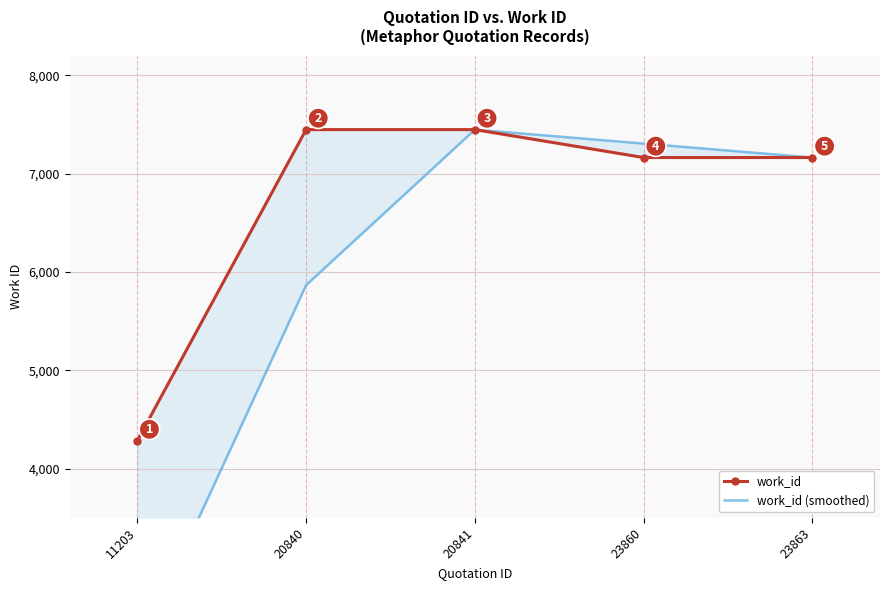

At which category does the chart reach its peak across all series?

20840